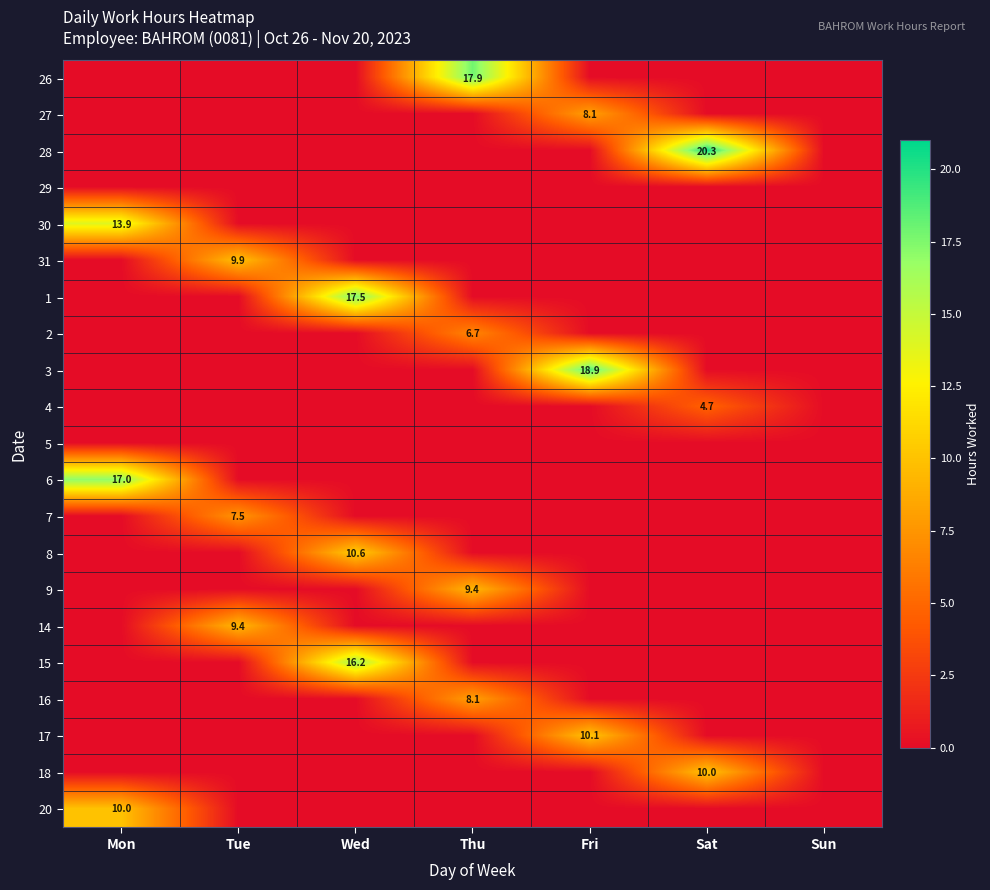

The 18 series shows 5.3 at Fri. True or false?

False